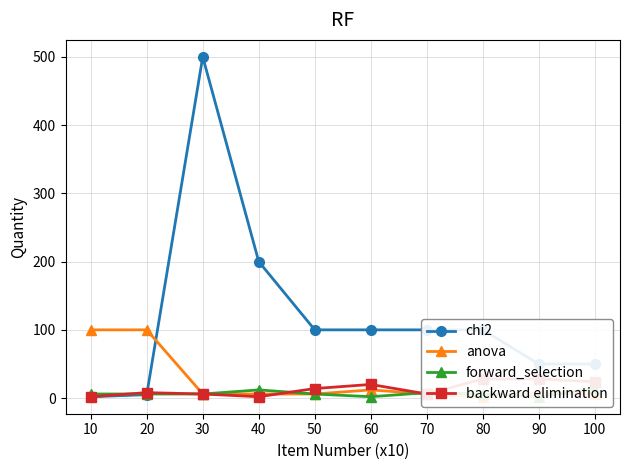

How many lines are shown in the chart?

4